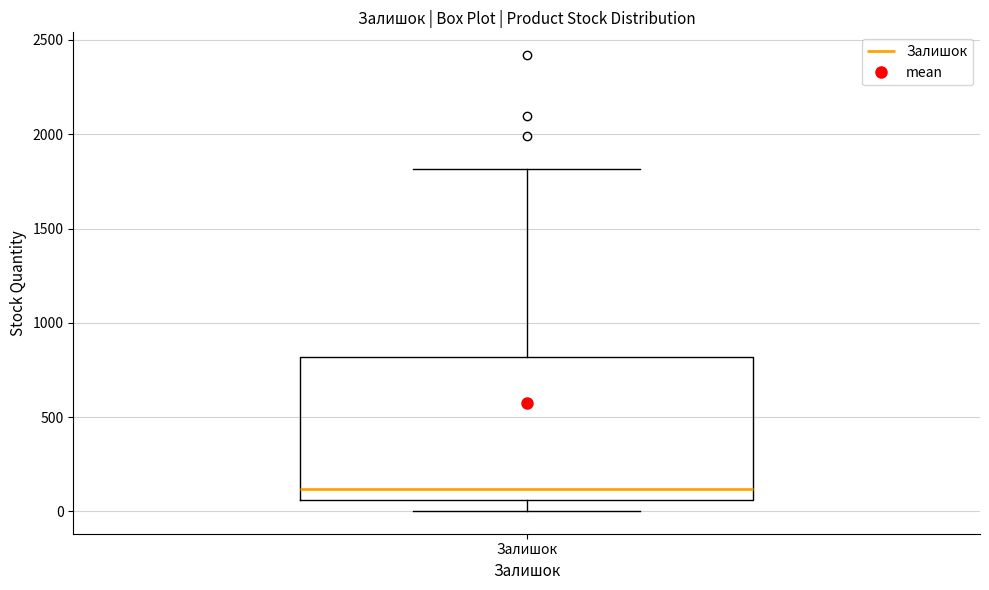

Where does the median line of the box for Залишок sit on the y-axis? The values are not printed on the chart, so give them approximately, as read against the axis.

100